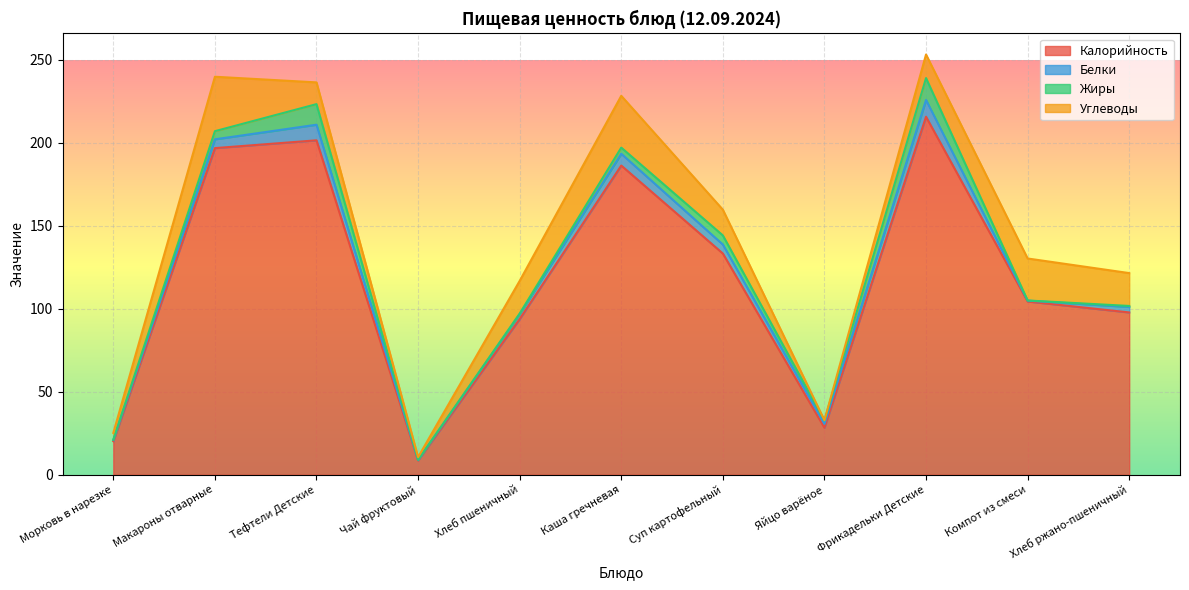

True or false: Углеводы and Калорийность cross at least once.

False